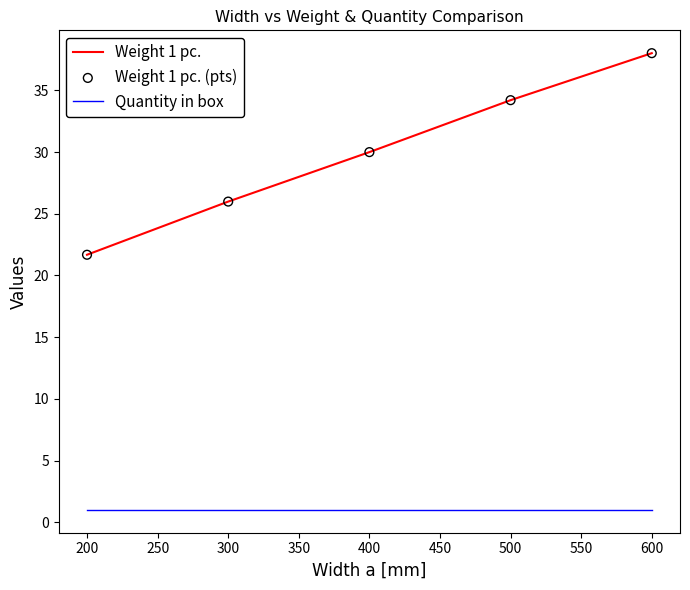

At which category is the sum across all series the highest?

600